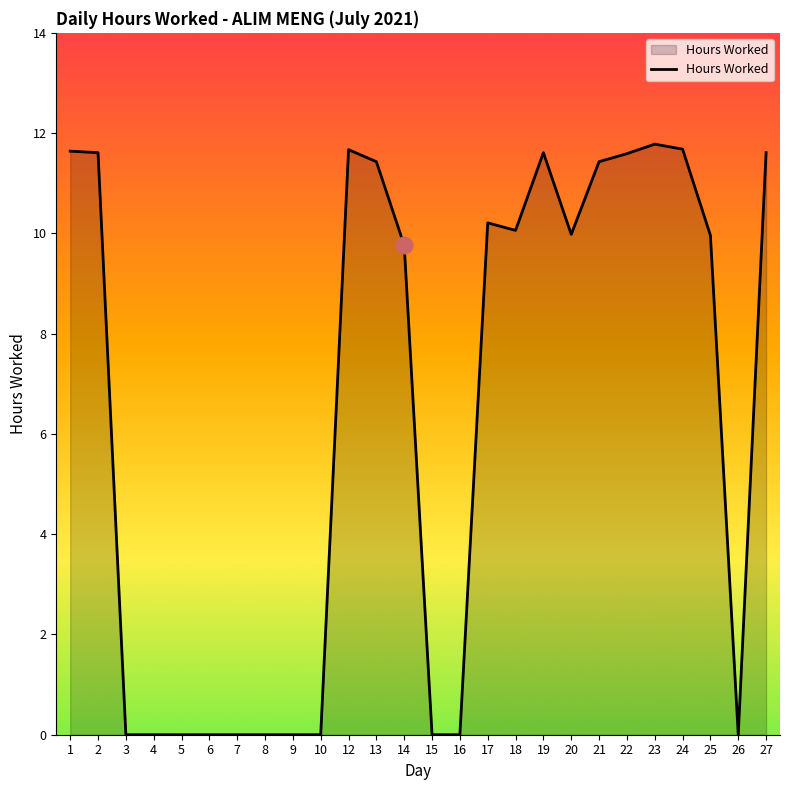

What is the greatest value displayed?

11.8